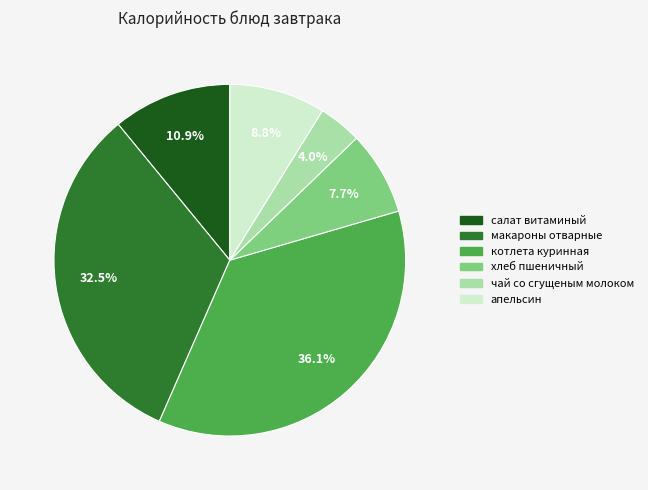

Is it true that чай со сгущеным молоком is 4% of the pie?

True